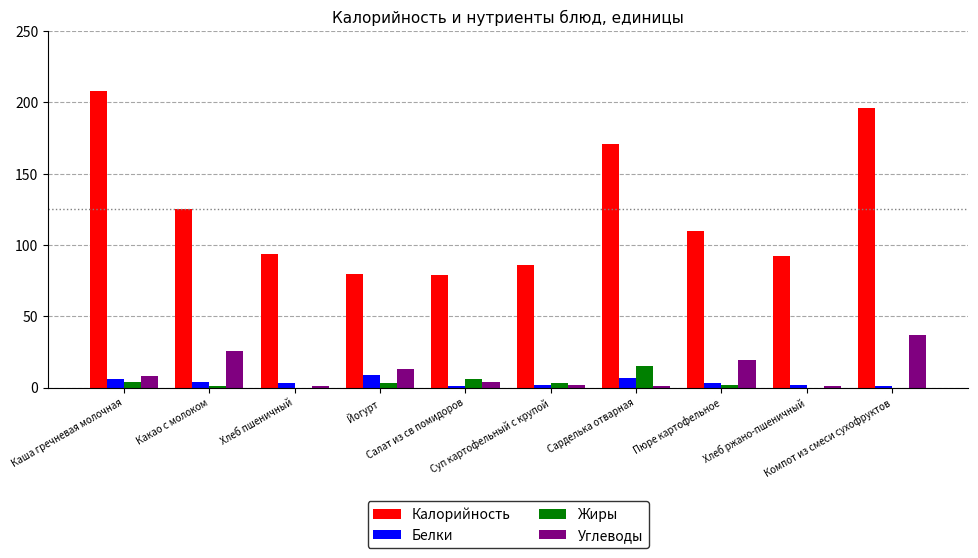

Reading right to left, what are all the values shown in this chart?

Калорийность: Компот из смеси сухофруктов=196	Хлеб ржано-пшеничный=92	Пюре картофельное=110	Сарделька отварная=171	Суп картофельный с крупой=86	Салат из св помидоров=79	Йогурт=80	Хлеб пшеничный=94	Какао с молоком=125	Каша гречневая молочная=208
Белки: Компот из смеси сухофруктов=1	Хлеб ржано-пшеничный=2	Пюре картофельное=3	Сарделька отварная=7	Суп картофельный с крупой=2	Салат из св помидоров=1	Йогурт=9	Хлеб пшеничный=3	Какао с молоком=4	Каша гречневая молочная=6
Жиры: Компот из смеси сухофруктов=0	Хлеб ржано-пшеничный=0	Пюре картофельное=2	Сарделька отварная=15	Суп картофельный с крупой=3	Салат из св помидоров=6	Йогурт=3	Хлеб пшеничный=0	Какао с молоком=1	Каша гречневая молочная=4
Углеводы: Компот из смеси сухофруктов=37	Хлеб ржано-пшеничный=1	Пюре картофельное=19	Сарделька отварная=1	Суп картофельный с крупой=2	Салат из св помидоров=4	Йогурт=13	Хлеб пшеничный=1	Какао с молоком=26	Каша гречневая молочная=8